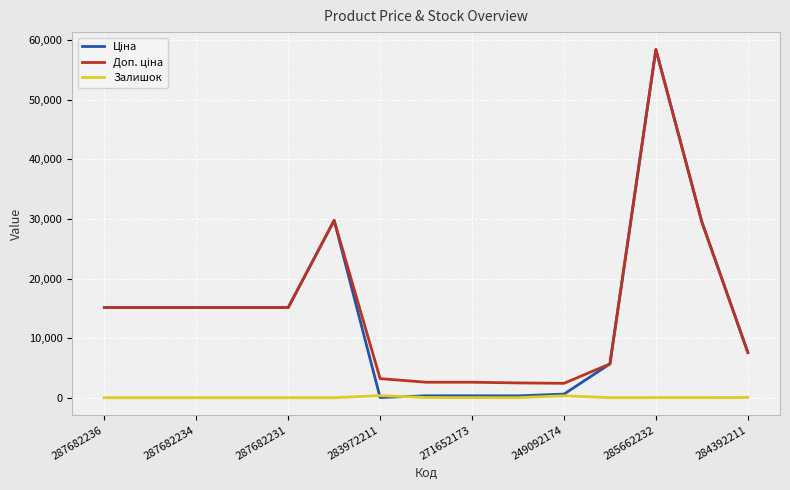

What is the average value of the Ціна series?

13875.4